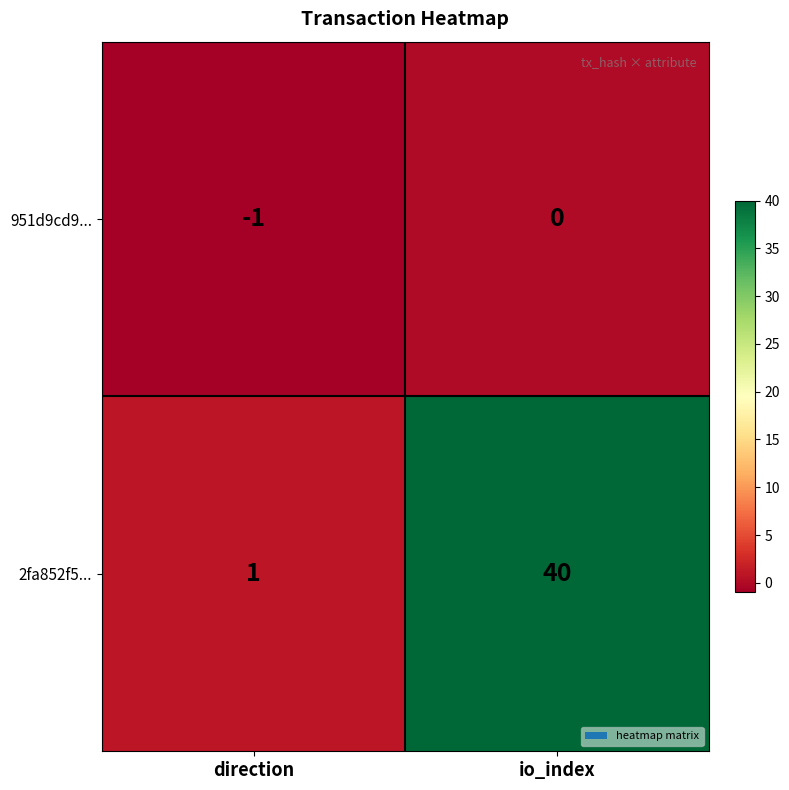

What is the sum of the 2fa852f5... values at direction and io_index?

41